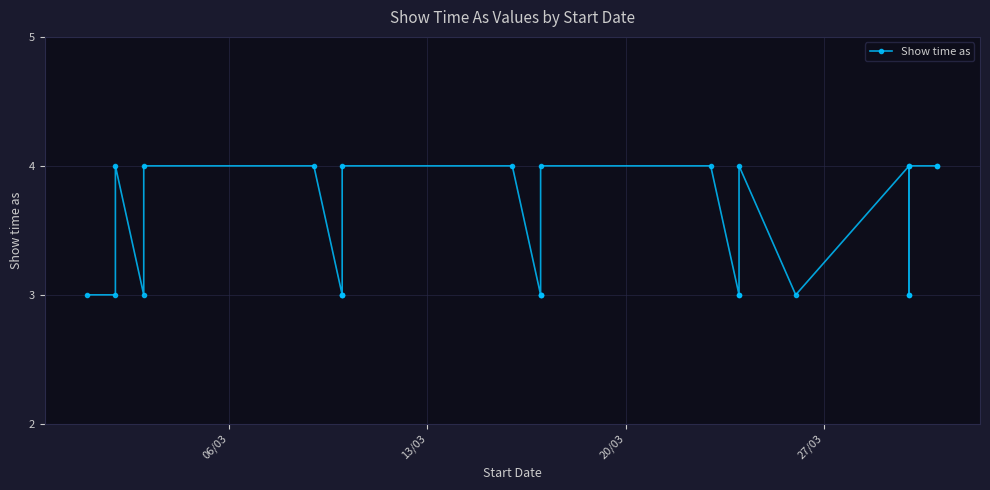

The value at 4 is 7. True or false?

False